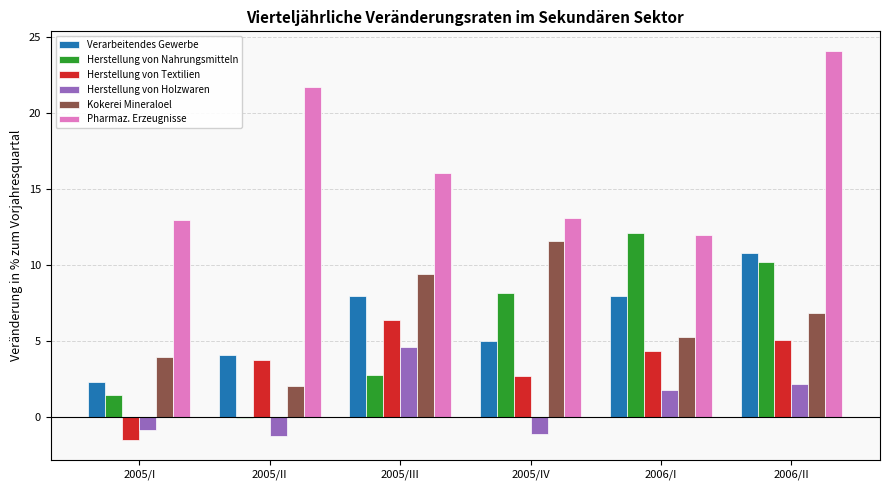

What position from the left is 2005/I?

1